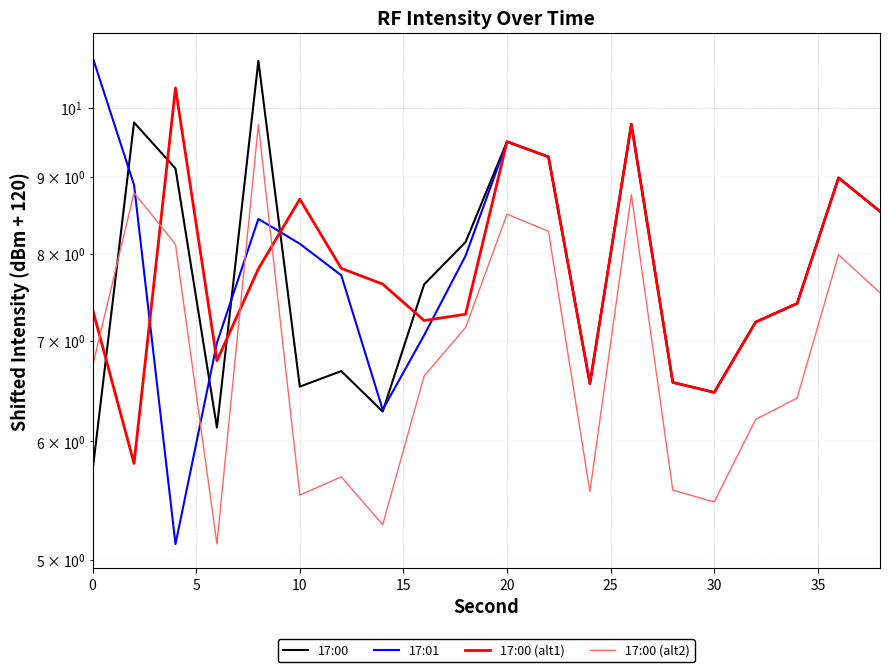

What is the maximum value for 17:00?

10.8